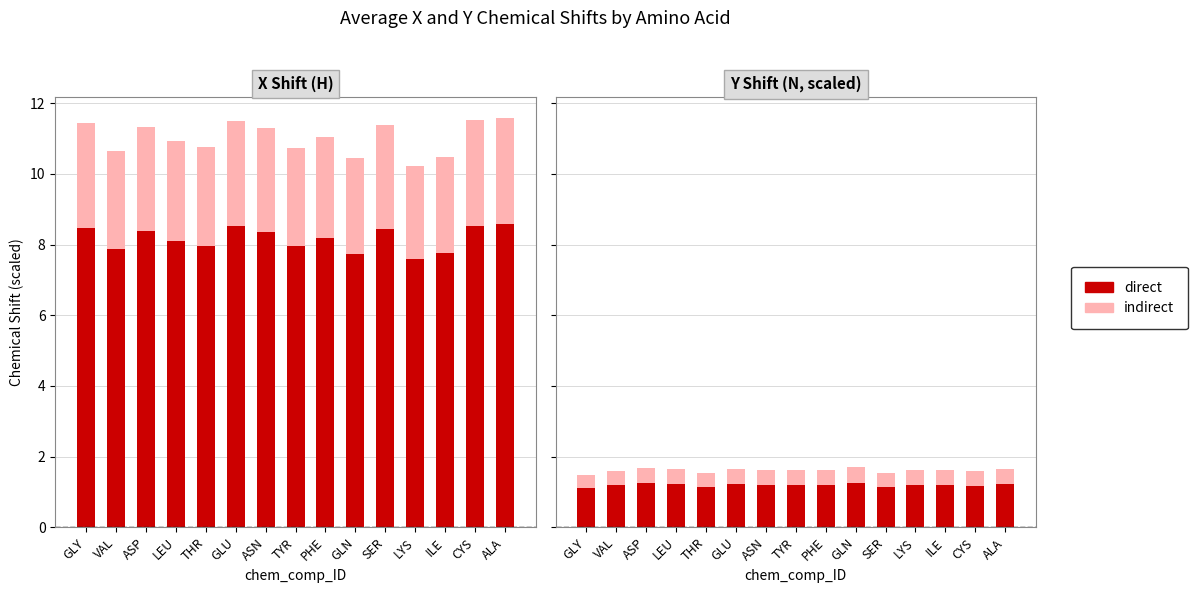

How many indirect values are between 0 and 1?

15